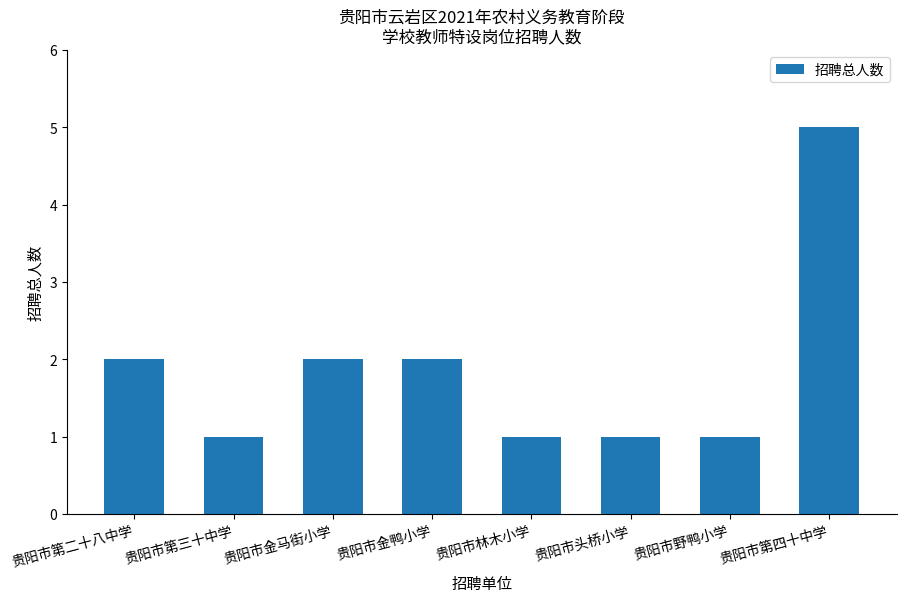

What is the change in value from 贵阳市第二十八中学 to 贵阳市野鸭小学?

-1